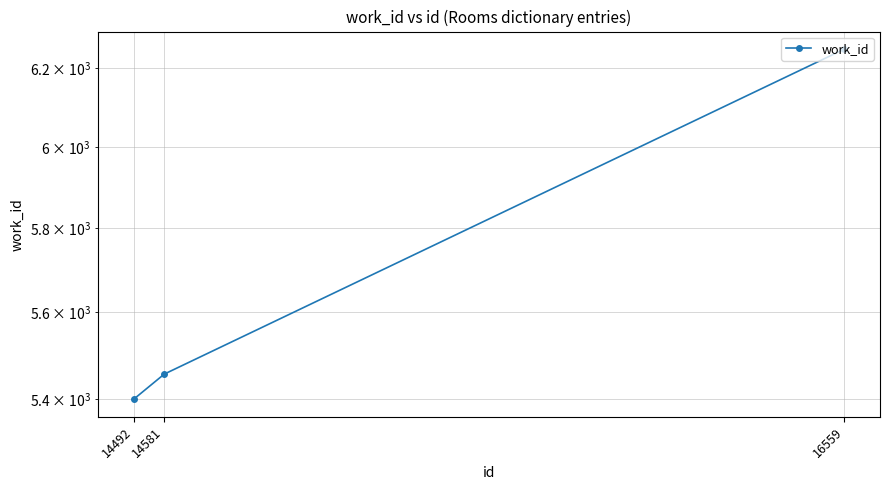

The value at 14581 is 7441. True or false?

False